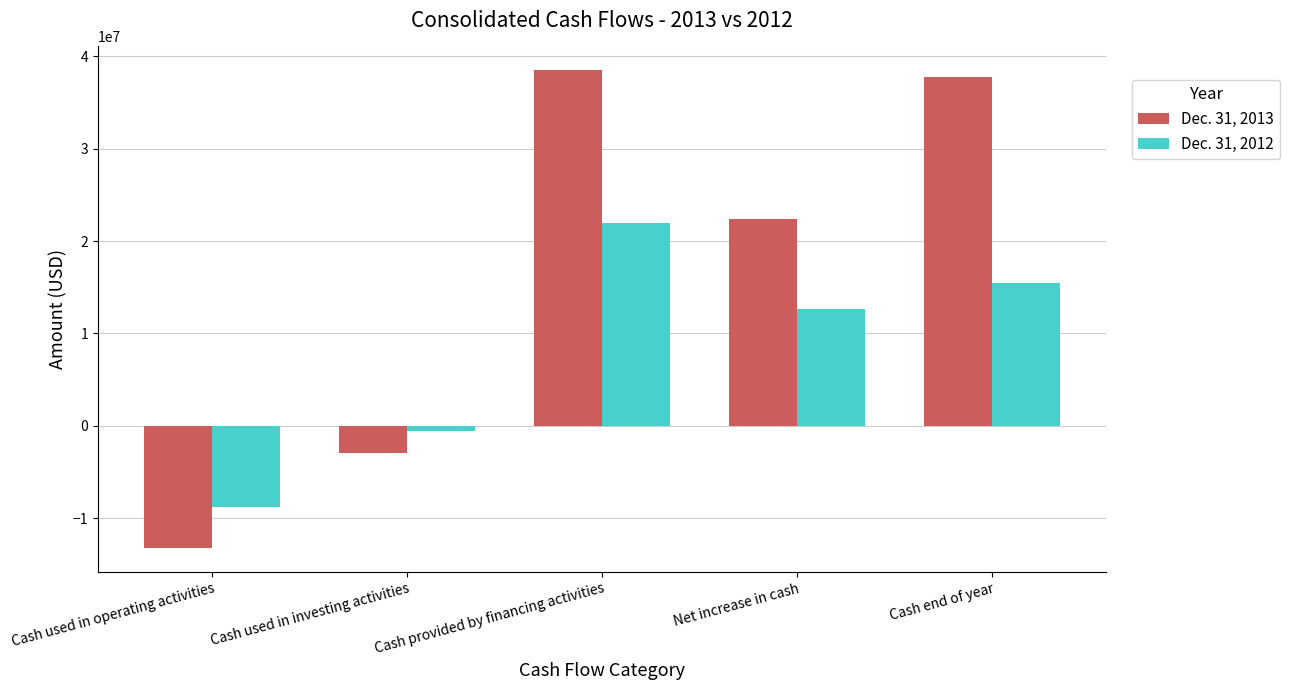

What is the label of the 1st bar from the right?

Cash end of year